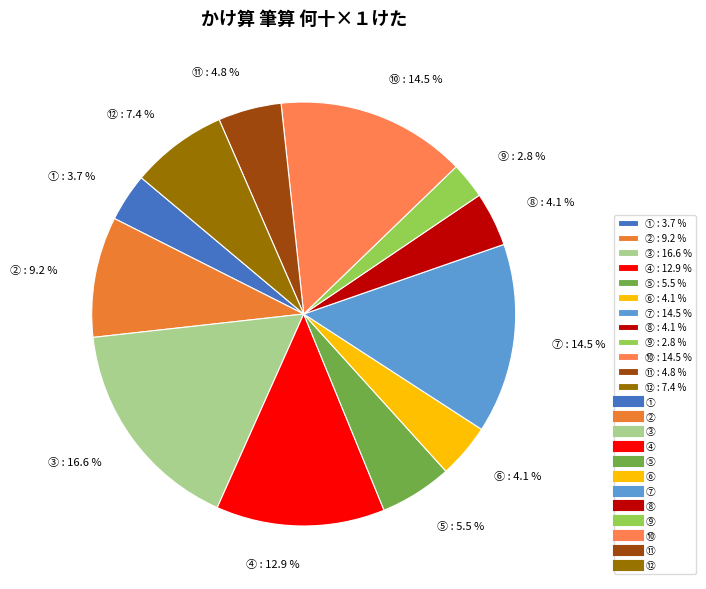

Does ⑩ account for over 50% of the chart?

No